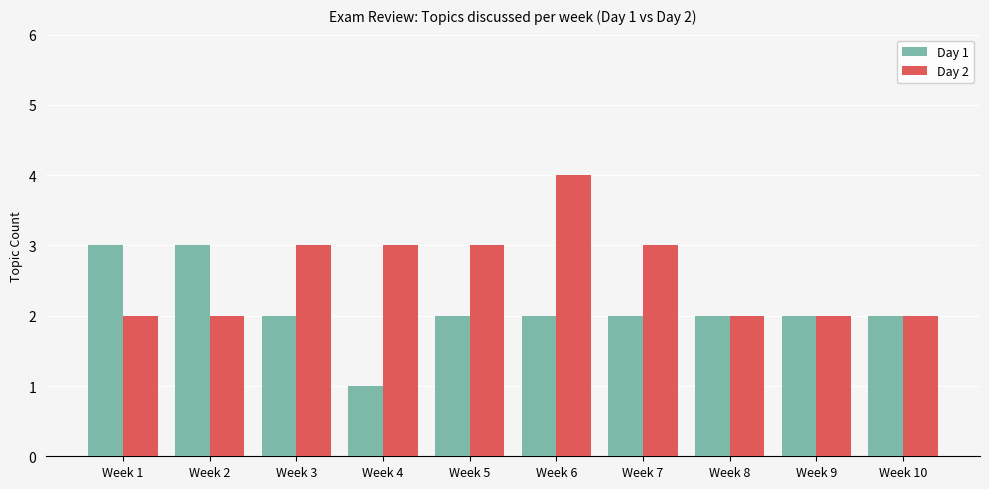

Which label corresponds to the largest value in the chart?

Week 6